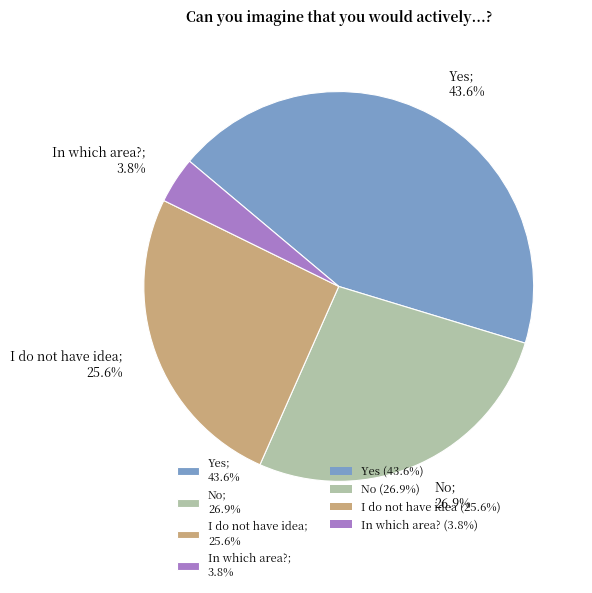

What percentage is NOT represented by I do not have idea?

74.4%